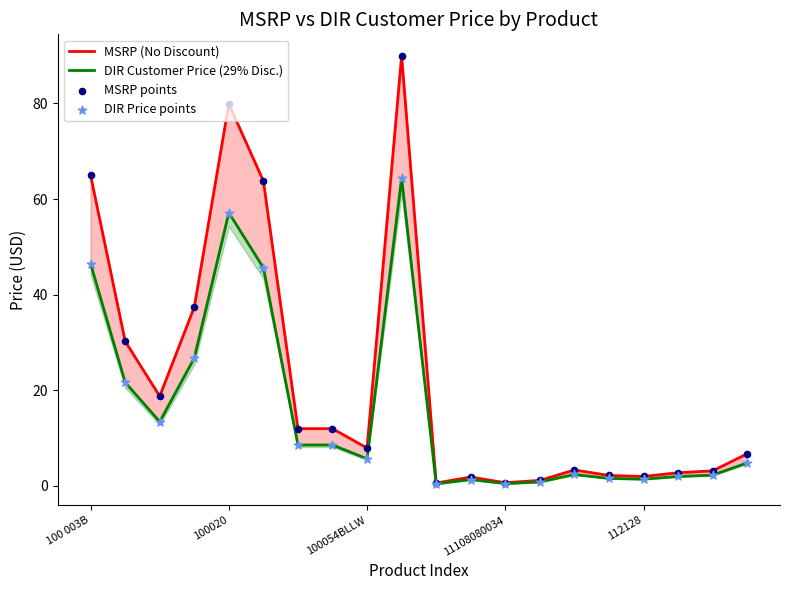

At which category is the sum across all series the highest?

9